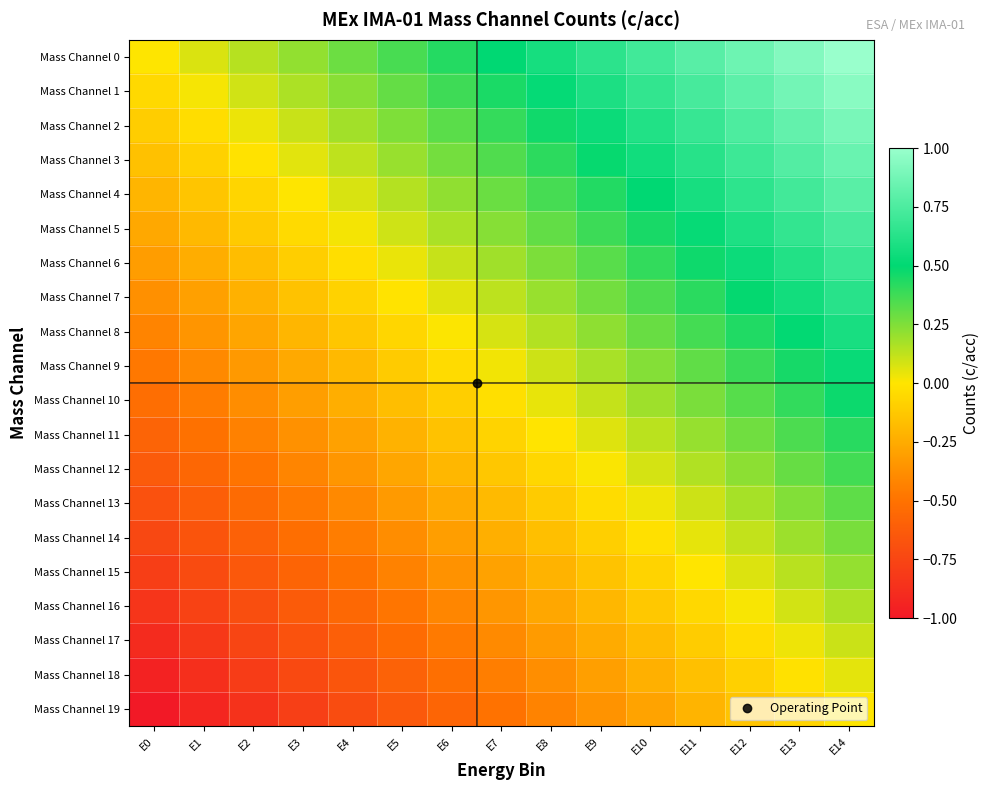

Reading right to left, transcribe all the data shown in this chart.

Mass Channel 0: E14=1.0	E13=0.9	E12=0.9	E11=0.8	E10=0.7	E9=0.6	E8=0.6	E7=0.5	E6=0.4	E5=0.4	E4=0.3	E3=0.2	E2=0.1	E1=0.1	E0=0.0
Mass Channel 1: E14=0.9	E13=0.9	E12=0.8	E11=0.7	E10=0.7	E9=0.6	E8=0.5	E7=0.4	E6=0.4	E5=0.3	E4=0.2	E3=0.2	E2=0.1	E1=0.0	E0=-0.1
Mass Channel 2: E14=0.9	E13=0.8	E12=0.8	E11=0.7	E10=0.6	E9=0.5	E8=0.5	E7=0.4	E6=0.3	E5=0.3	E4=0.2	E3=0.1	E2=0.0	E1=-0.0	E0=-0.1
Mass Channel 3: E14=0.8	E13=0.8	E12=0.7	E11=0.6	E10=0.6	E9=0.5	E8=0.4	E7=0.3	E6=0.3	E5=0.2	E4=0.1	E3=0.1	E2=-0.0	E1=-0.1	E0=-0.2
Mass Channel 4: E14=0.8	E13=0.7	E12=0.6	E11=0.6	E10=0.5	E9=0.4	E8=0.4	E7=0.3	E6=0.2	E5=0.1	E4=0.1	E3=0.0	E2=-0.1	E1=-0.1	E0=-0.2
Mass Channel 5: E14=0.7	E13=0.7	E12=0.6	E11=0.5	E10=0.5	E9=0.4	E8=0.3	E7=0.2	E6=0.2	E5=0.1	E4=0.0	E3=-0.0	E2=-0.1	E1=-0.2	E0=-0.3
Mass Channel 6: E14=0.7	E13=0.6	E12=0.5	E11=0.5	E10=0.4	E9=0.3	E8=0.3	E7=0.2	E6=0.1	E5=0.0	E4=-0.0	E3=-0.1	E2=-0.2	E1=-0.2	E0=-0.3
Mass Channel 7: E14=0.6	E13=0.6	E12=0.5	E11=0.4	E10=0.3	E9=0.3	E8=0.2	E7=0.1	E6=0.1	E5=-0.0	E4=-0.1	E3=-0.2	E2=-0.2	E1=-0.3	E0=-0.4
Mass Channel 8: E14=0.6	E13=0.5	E12=0.4	E11=0.4	E10=0.3	E9=0.2	E8=0.2	E7=0.1	E6=0.0	E5=-0.1	E4=-0.1	E3=-0.2	E2=-0.3	E1=-0.3	E0=-0.4
Mass Channel 9: E14=0.5	E13=0.5	E12=0.4	E11=0.3	E10=0.2	E9=0.2	E8=0.1	E7=0.0	E6=-0.0	E5=-0.1	E4=-0.2	E3=-0.3	E2=-0.3	E1=-0.4	E0=-0.5
Mass Channel 10: E14=0.5	E13=0.4	E12=0.3	E11=0.3	E10=0.2	E9=0.1	E8=0.0	E7=-0.0	E6=-0.1	E5=-0.2	E4=-0.2	E3=-0.3	E2=-0.4	E1=-0.5	E0=-0.5
Mass Channel 11: E14=0.4	E13=0.3	E12=0.3	E11=0.2	E10=0.1	E9=0.1	E8=-0.0	E7=-0.1	E6=-0.2	E5=-0.2	E4=-0.3	E3=-0.4	E2=-0.4	E1=-0.5	E0=-0.6
Mass Channel 12: E14=0.4	E13=0.3	E12=0.2	E11=0.2	E10=0.1	E9=0.0	E8=-0.1	E7=-0.1	E6=-0.2	E5=-0.3	E4=-0.3	E3=-0.4	E2=-0.5	E1=-0.6	E0=-0.6
Mass Channel 13: E14=0.3	E13=0.2	E12=0.2	E11=0.1	E10=0.0	E9=-0.0	E8=-0.1	E7=-0.2	E6=-0.3	E5=-0.3	E4=-0.4	E3=-0.5	E2=-0.5	E1=-0.6	E0=-0.7
Mass Channel 14: E14=0.3	E13=0.2	E12=0.1	E11=0.0	E10=-0.0	E9=-0.1	E8=-0.2	E7=-0.2	E6=-0.3	E5=-0.4	E4=-0.5	E3=-0.5	E2=-0.6	E1=-0.7	E0=-0.7
Mass Channel 15: E14=0.2	E13=0.1	E12=0.1	E11=-0.0	E10=-0.1	E9=-0.1	E8=-0.2	E7=-0.3	E6=-0.4	E5=-0.4	E4=-0.5	E3=-0.6	E2=-0.6	E1=-0.7	E0=-0.8
Mass Channel 16: E14=0.2	E13=0.1	E12=0.0	E11=-0.1	E10=-0.1	E9=-0.2	E8=-0.3	E7=-0.3	E6=-0.4	E5=-0.5	E4=-0.6	E3=-0.6	E2=-0.7	E1=-0.8	E0=-0.8
Mass Channel 17: E14=0.1	E13=0.0	E12=-0.0	E11=-0.1	E10=-0.2	E9=-0.3	E8=-0.3	E7=-0.4	E6=-0.5	E5=-0.5	E4=-0.6	E3=-0.7	E2=-0.8	E1=-0.8	E0=-0.9
Mass Channel 18: E14=0.1	E13=-0.0	E12=-0.1	E11=-0.2	E10=-0.2	E9=-0.3	E8=-0.4	E7=-0.4	E6=-0.5	E5=-0.6	E4=-0.7	E3=-0.7	E2=-0.8	E1=-0.9	E0=-0.9
Mass Channel 19: E14=0.0	E13=-0.1	E12=-0.1	E11=-0.2	E10=-0.3	E9=-0.4	E8=-0.4	E7=-0.5	E6=-0.6	E5=-0.6	E4=-0.7	E3=-0.8	E2=-0.9	E1=-0.9	E0=-1.0